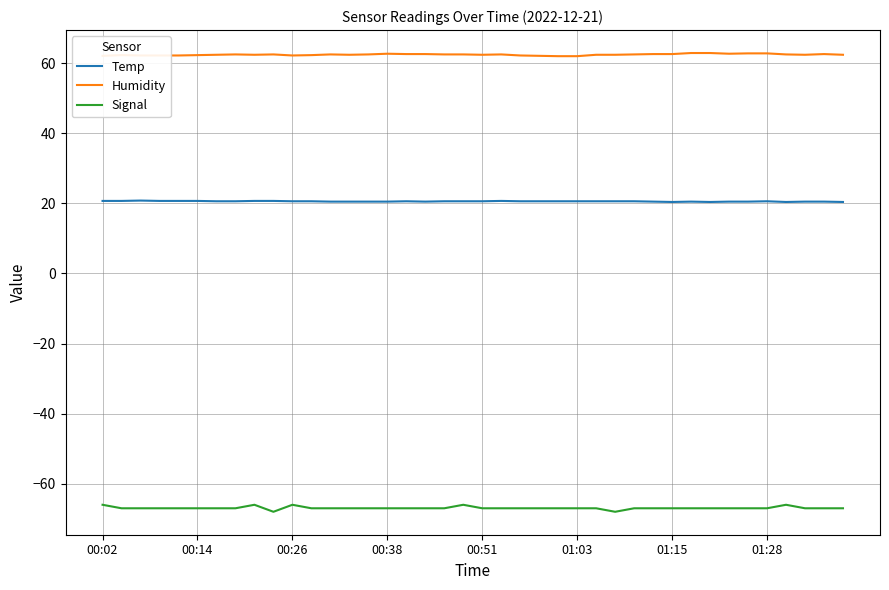

What are all the series names shown in the legend?

Temp, Humidity, Signal